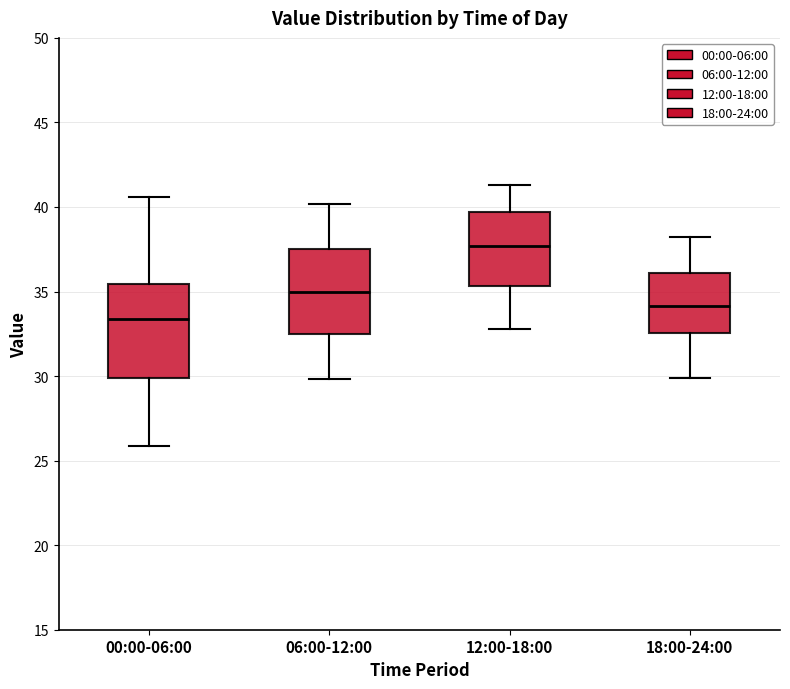

Reading left to right, transcribe this box plot: for each box, give where its median line is, the range the box spans, and where its two whiskers end, as read against the y-axis. The values are not printed on the chart, so give them approximately, as read against the axis.

00:00-06:00: median 33.5, box 30.0 to 35.5, whiskers 26.0 to 40.5
06:00-12:00: median 35.0, box 32.5 to 37.5, whiskers 30.0 to 40.0
12:00-18:00: median 37.5, box 35.5 to 39.5, whiskers 33.0 to 41.5
18:00-24:00: median 34.0, box 32.5 to 36.0, whiskers 30.0 to 38.0